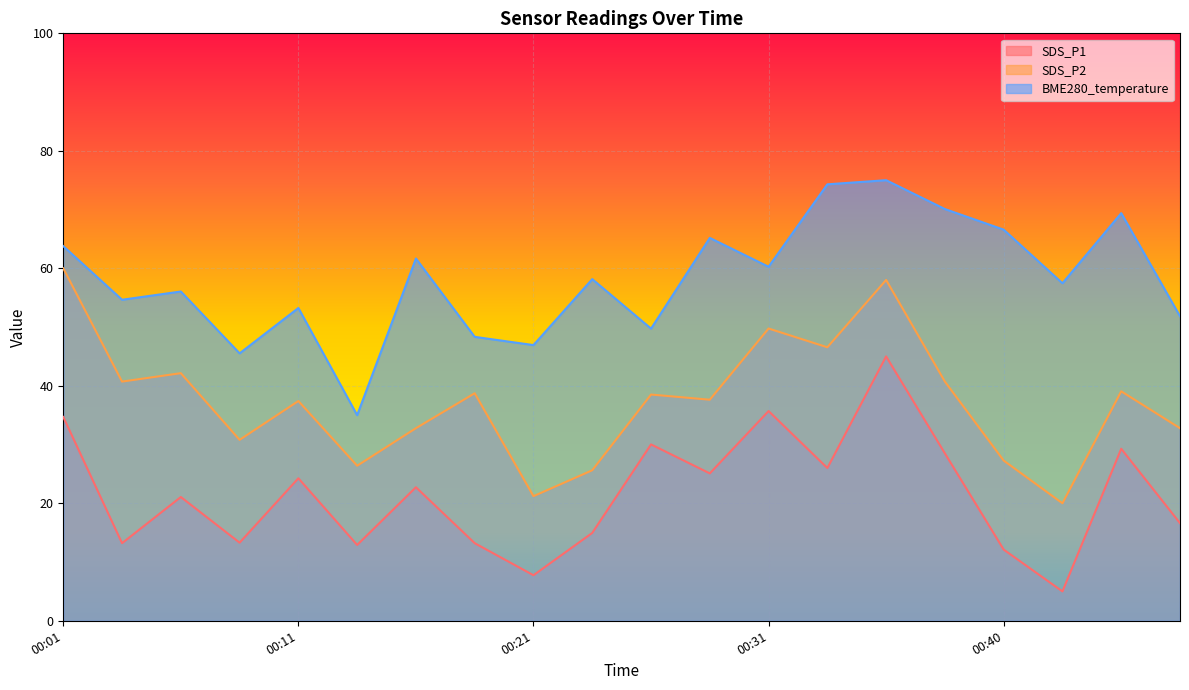

How many categories are shown in the chart?

20